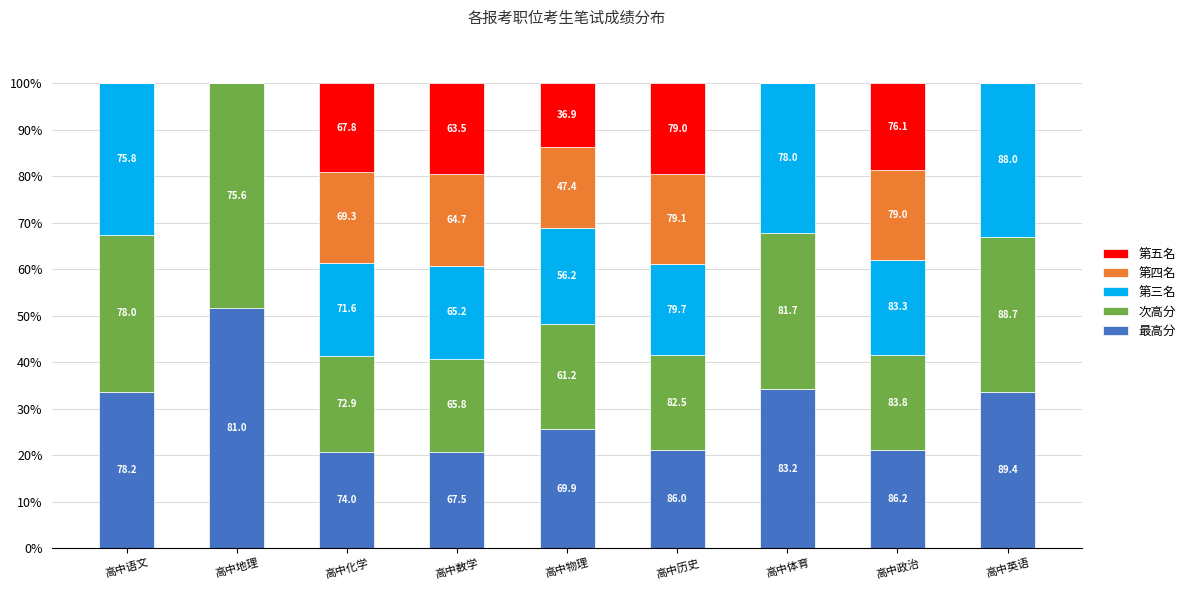

What are all the series names shown in the legend?

第五名, 第四名, 第三名, 次高分, 最高分